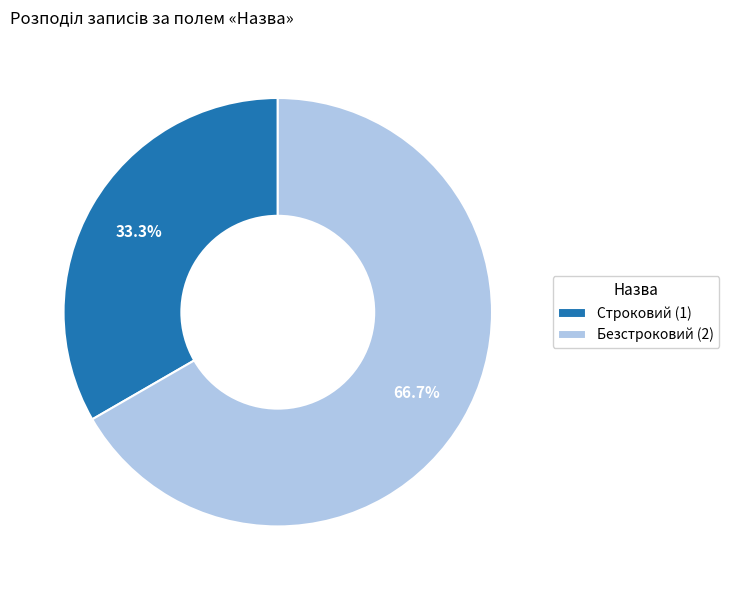

The Безстроковий slice represents 67% of the pie. True or false?

True